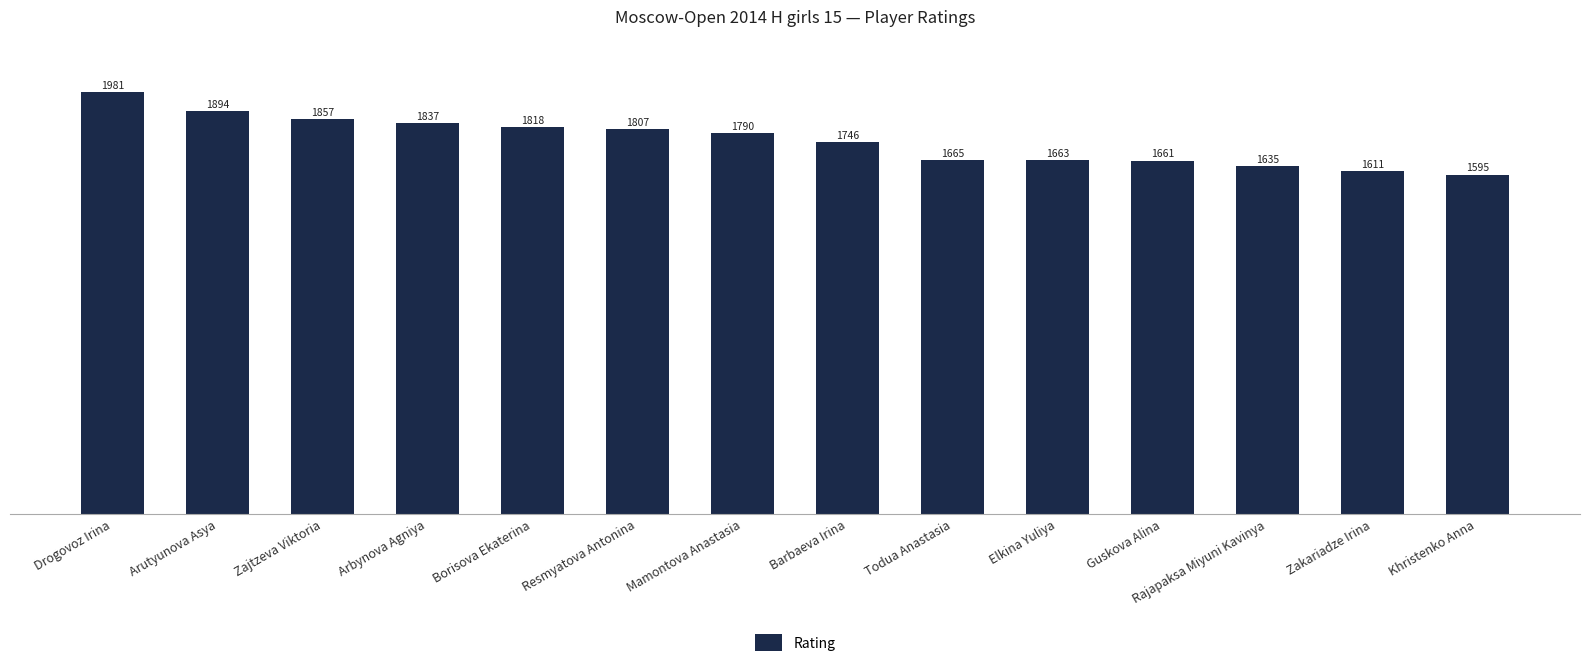

How many data points are less than 1790?

7